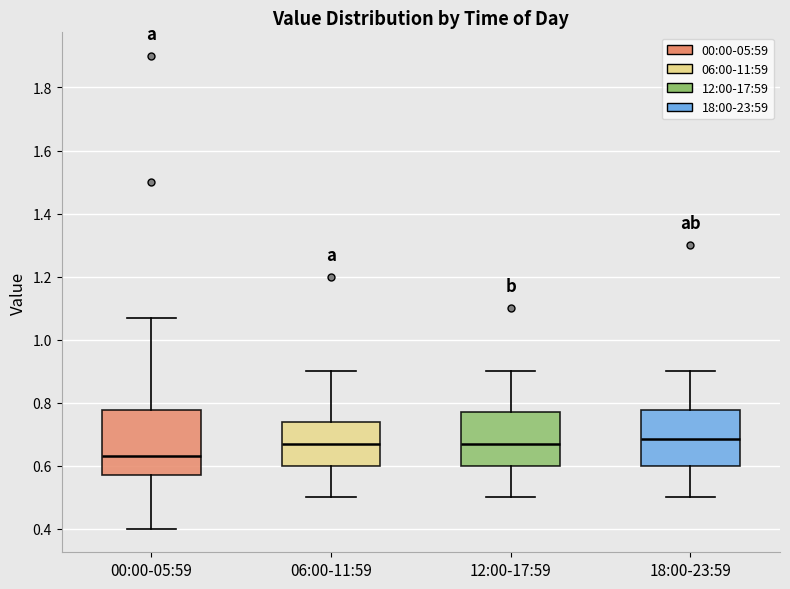

Reading left to right, read every box against the y-axis: the position of its median line, the range the box covers, and the ends of its whiskers. The values are not printed on the chart, so give them approximately, as read against the axis.

00:00-05:59: median 0.64, box 0.58 to 0.78, whiskers 0.40 to 1.08
06:00-11:59: median 0.68, box 0.60 to 0.74, whiskers 0.50 to 0.90
12:00-17:59: median 0.68, box 0.60 to 0.78, whiskers 0.50 to 0.90
18:00-23:59: median 0.68, box 0.60 to 0.78, whiskers 0.50 to 0.90